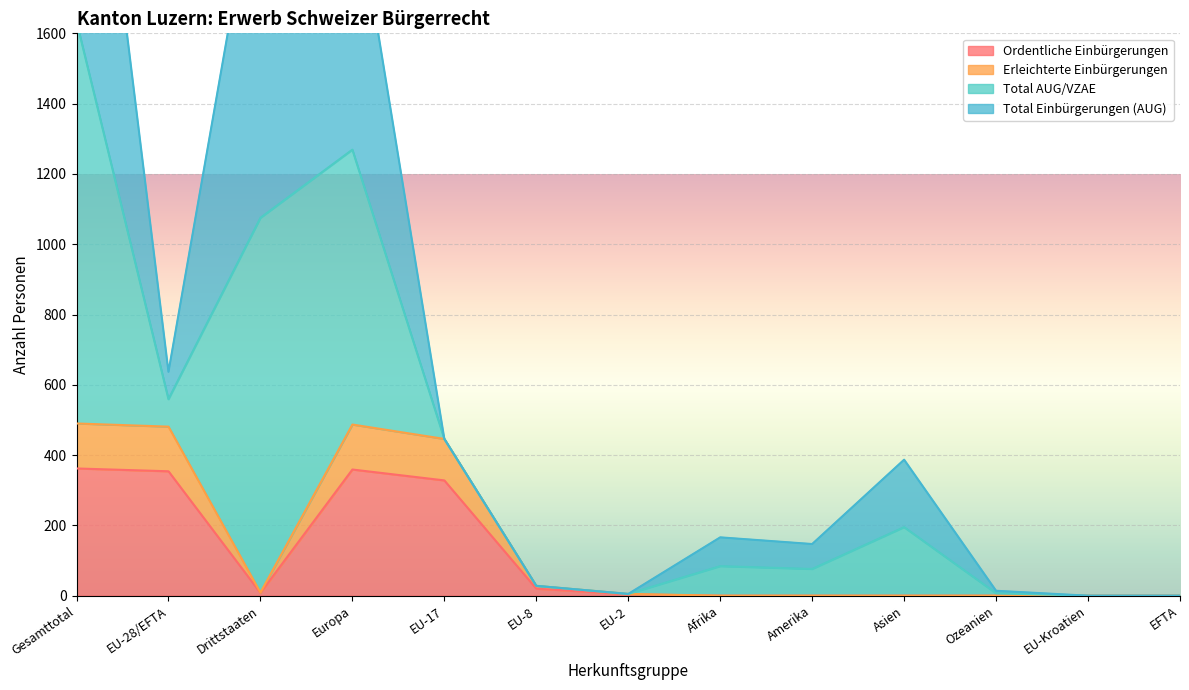

In Erleichterte Einbürgerungen, how many points are higher than both neighbors (excluding endpoints)?

1